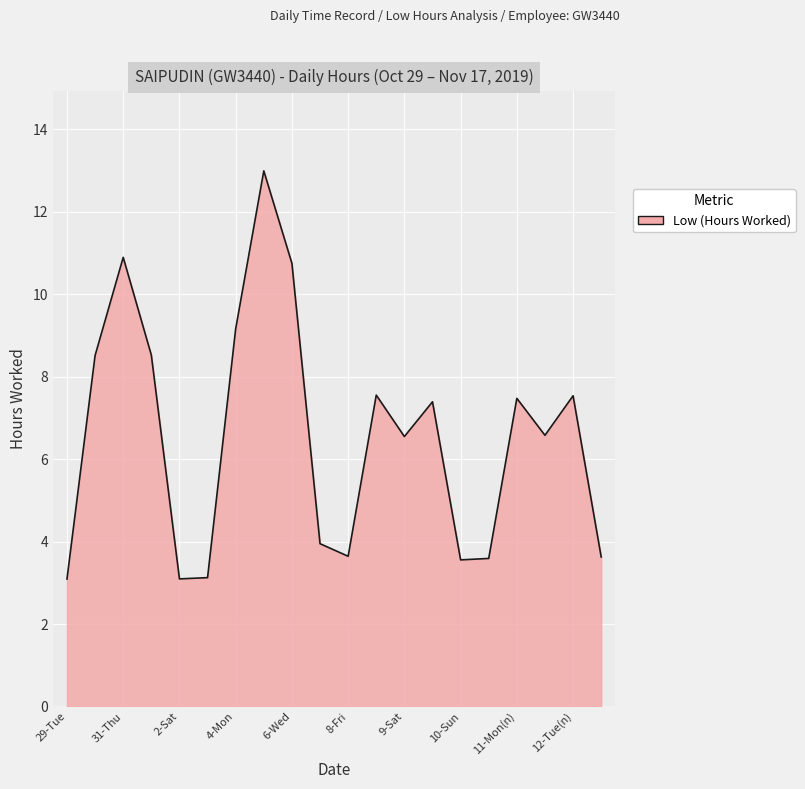

What is the difference between the maximum and minimum values?

9.9